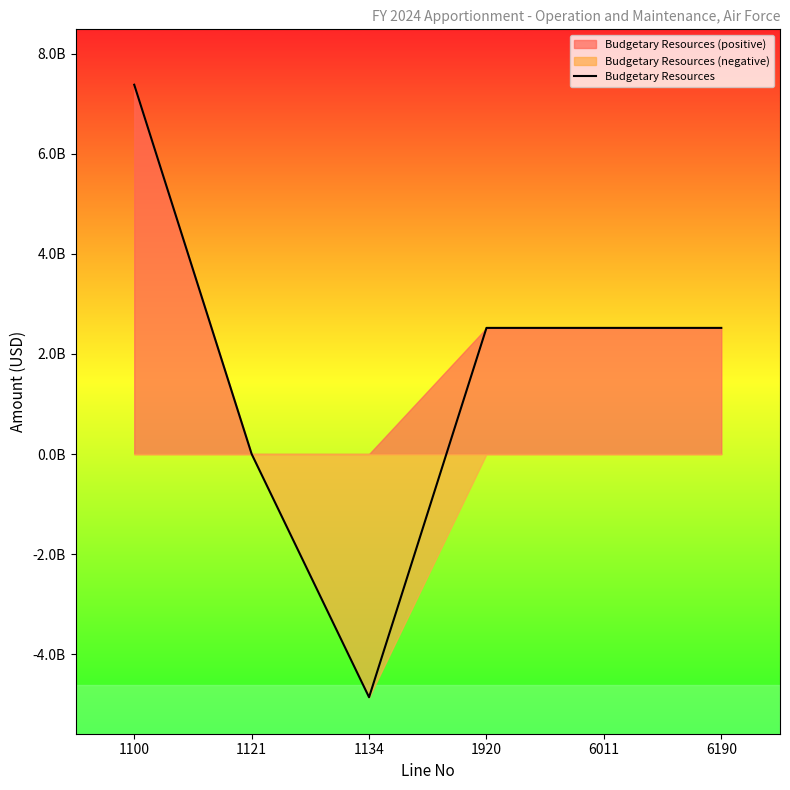

Reading left to right, transcribe all the data shown in this chart.

7382079000	650000	-4861099021	2521629979	2521629979	2521629979